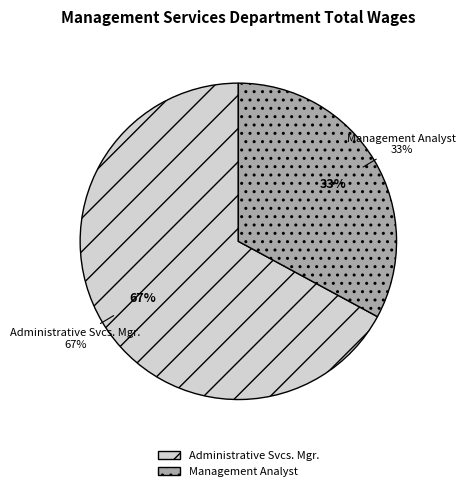

To the nearest percent, what portion does Management Analyst represent?

33%